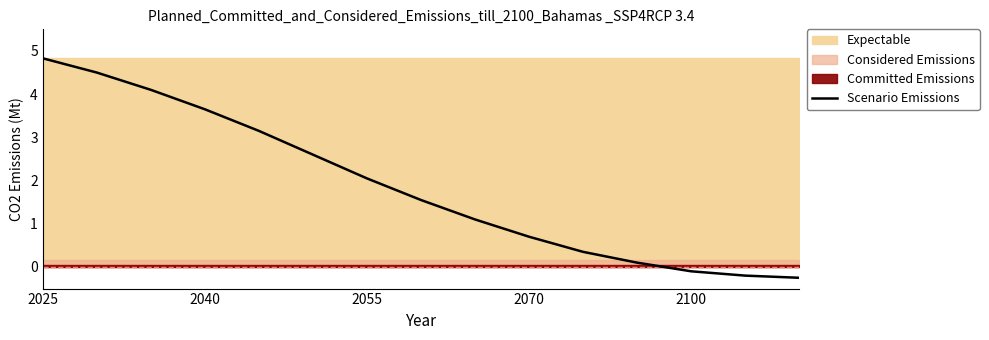

The value of Scenario Emissions at 2055 is 1.3. True or false?

False